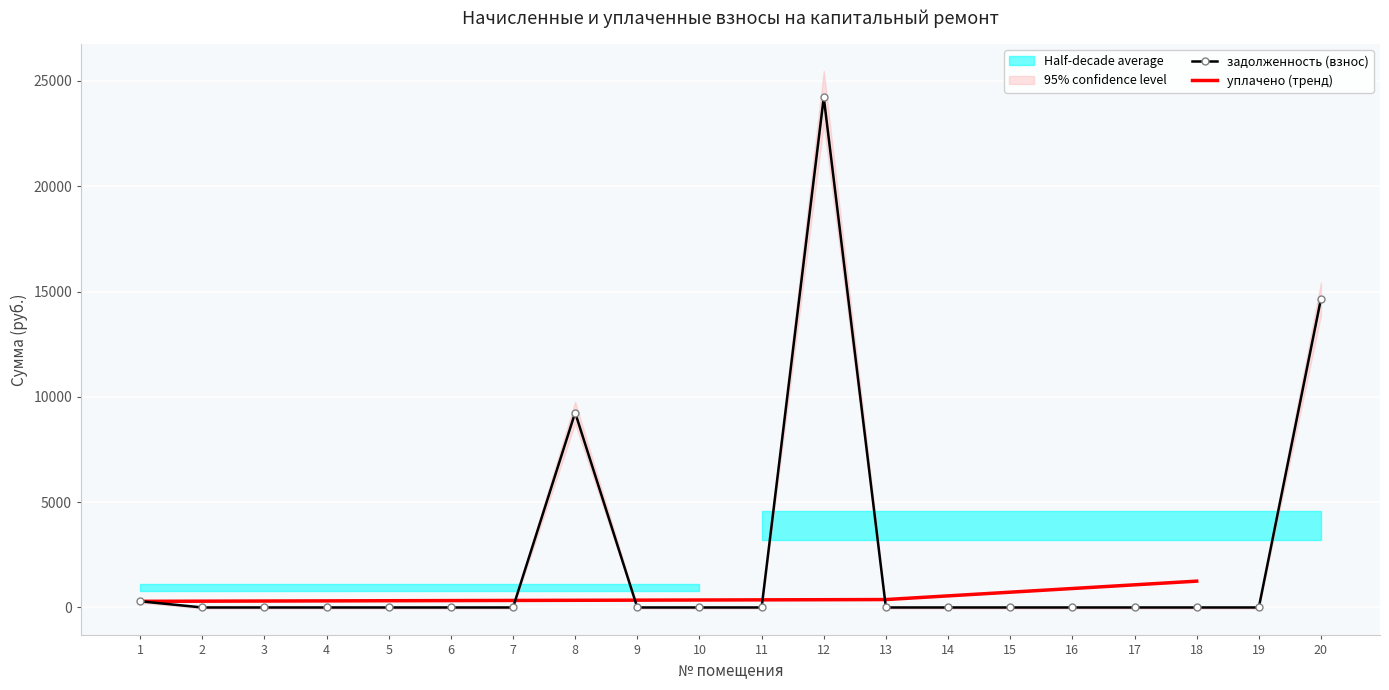

True or false: задолженность (взнос) has more than 1 points higher than both neighbors.

True